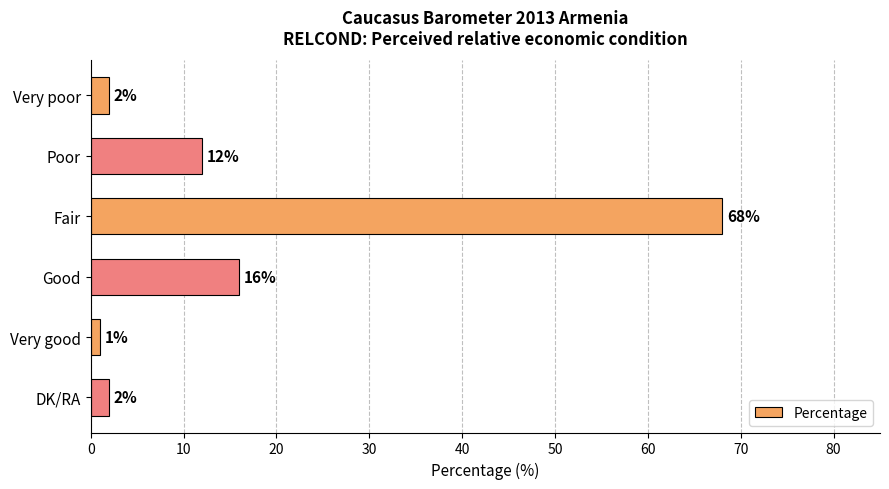

The value at Poor is 12. True or false?

True